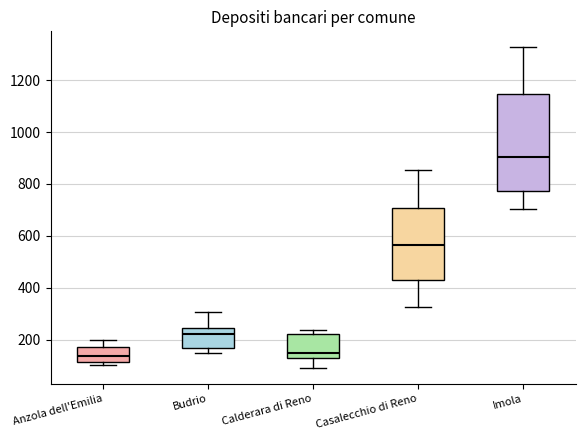

Reading left to right, transcribe this box plot: for each box, give where its median line is, the range the box spans, and where its two whiskers end, as read against the y-axis. The values are not printed on the chart, so give them approximately, as read against the axis.

Anzola dell'Emilia: median 140, box 120 to 180, whiskers 100 to 200
Budrio: median 220, box 160 to 240, whiskers 140 to 300
Calderara di Reno: median 140 (just above the box's lower edge), box 140 to 220, whiskers 100 to 240
Casalecchio di Reno: median 560, box 420 to 700, whiskers 320 to 860
Imola: median 900, box 780 to 1140, whiskers 700 to 1320